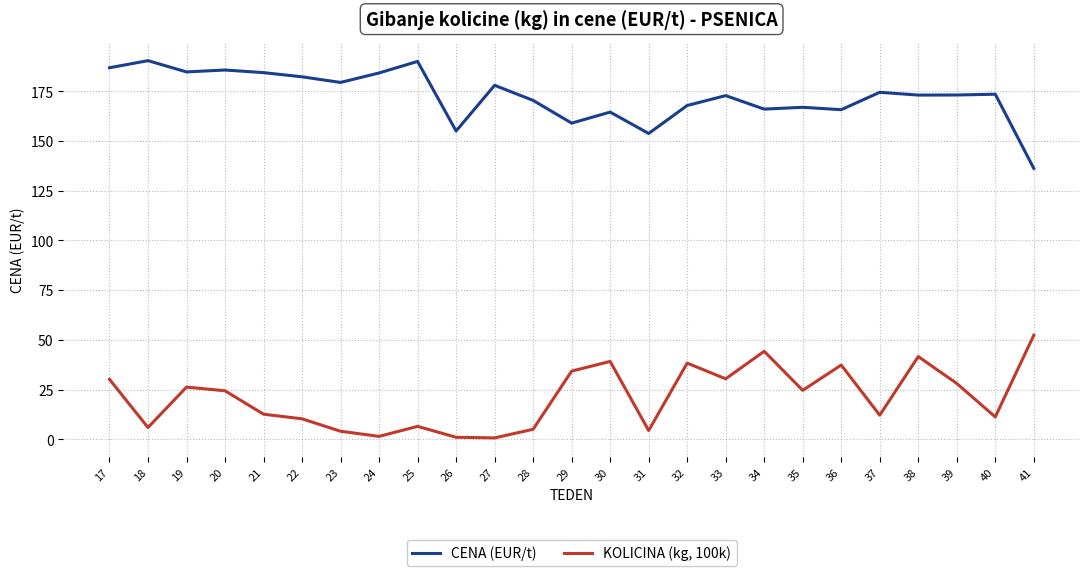

The CENA (EUR/t) series shows 179.4 at 23. True or false?

True